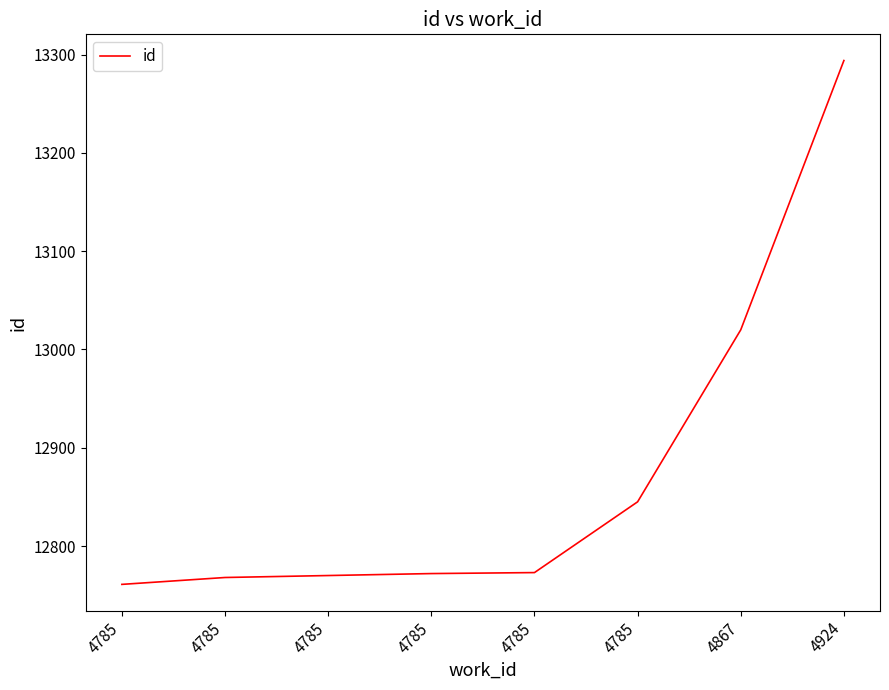

Approximately how many times larger is the value at 4867 compared to 4785?

1.0